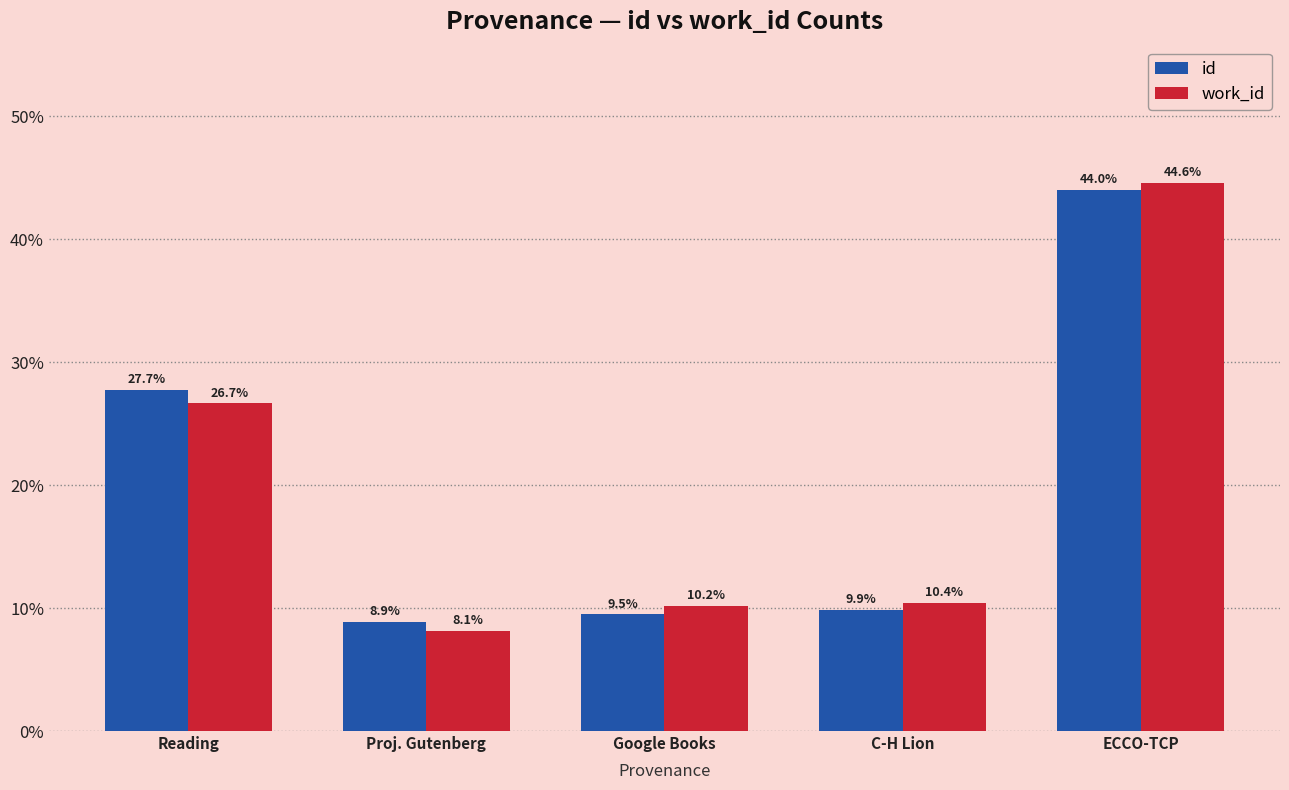

What is the approximate value of work_id at C-H Lion?

10.4